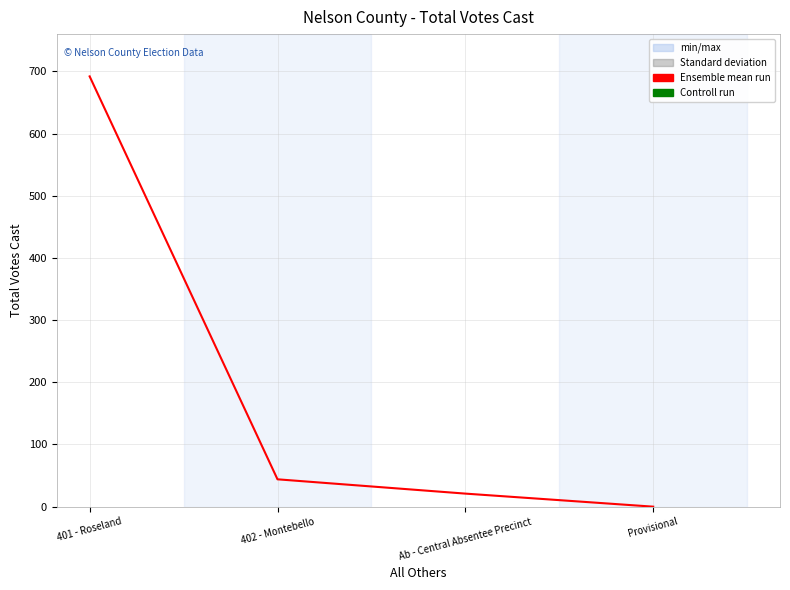

Does the chart display data point markers on the line(s)?

No